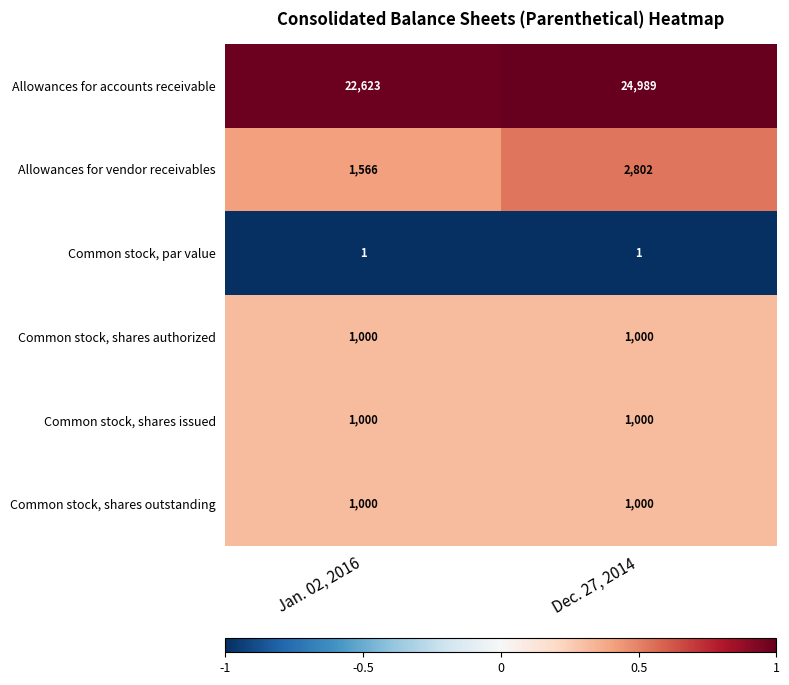

True or false: Common stock, par value has a value of 1 at Dec. 27, 2014.

True